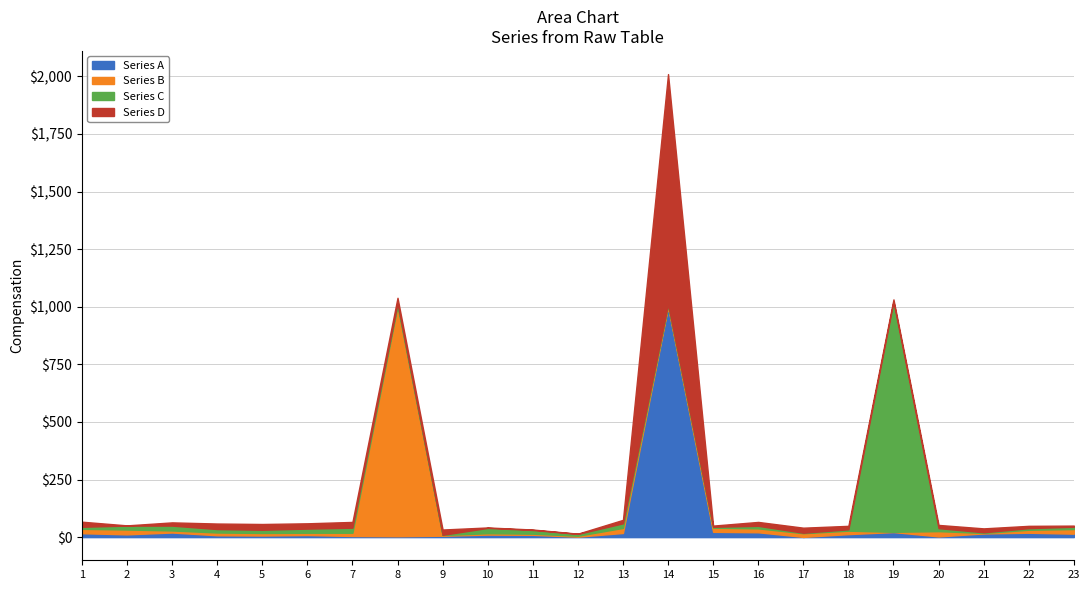

Where is the first local maximum for Series B?

2